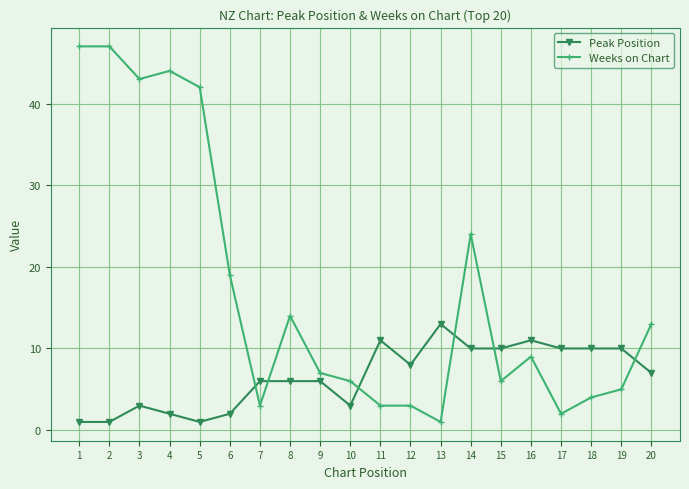

How many data points in Weeks on Chart are less than 9?

10